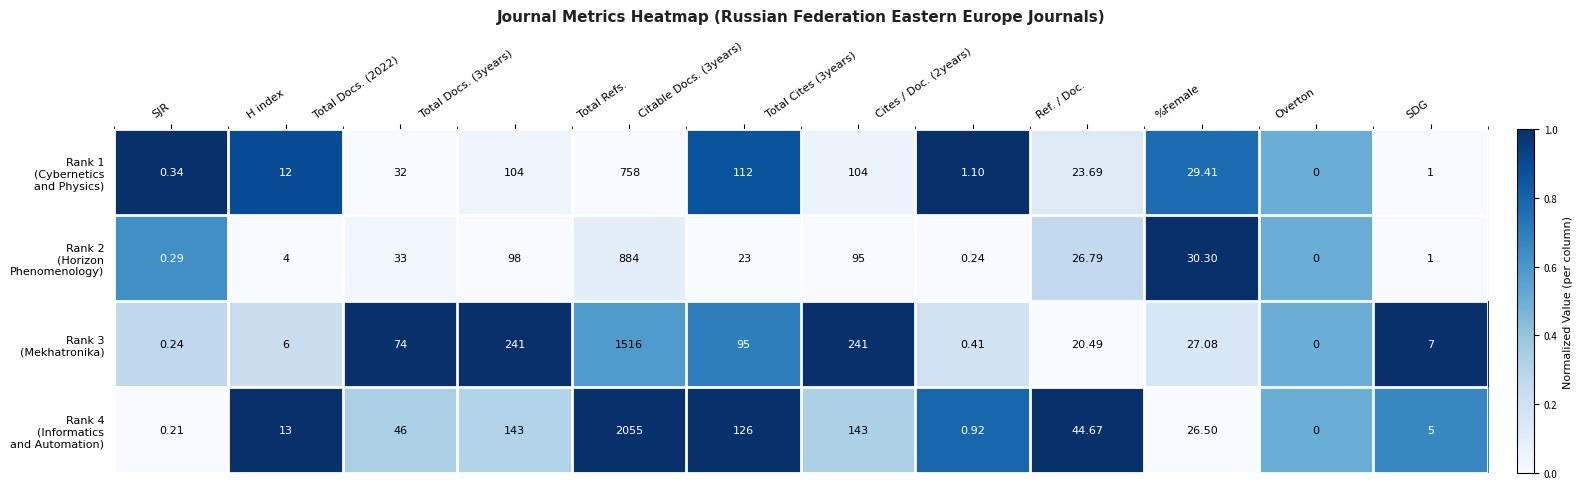

At which category does the chart reach its minimum across all series?

Overton